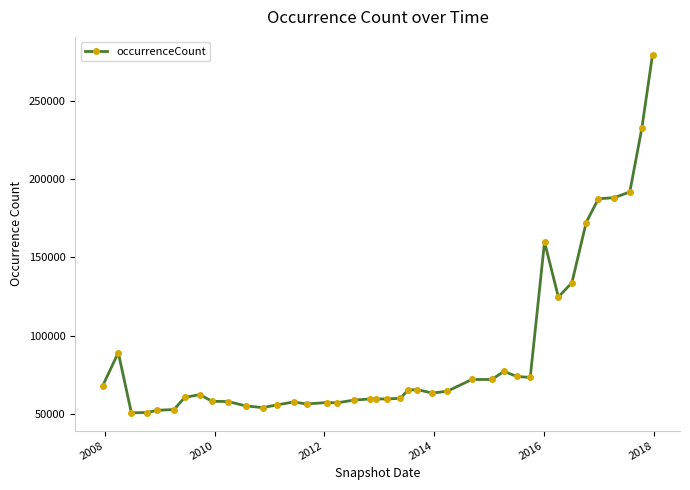

What is the value of the 10th point from the left?

57966